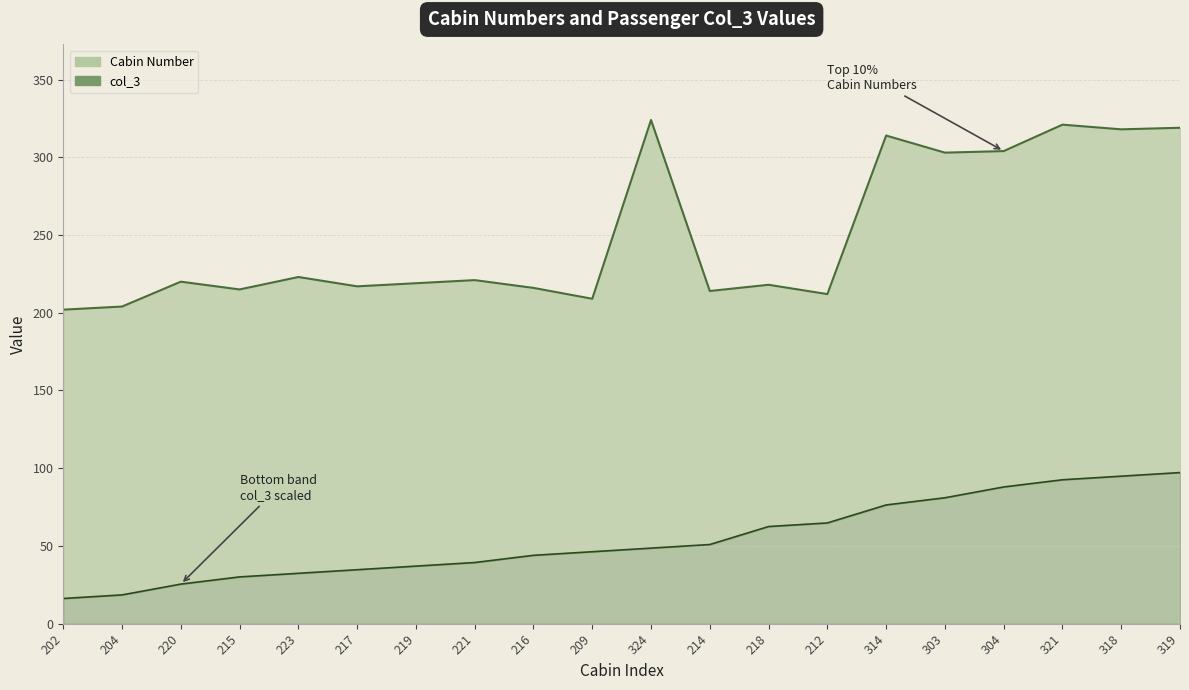

Is the value of Cabin Number at 202 greater than the value of col_3 at 202?

Yes